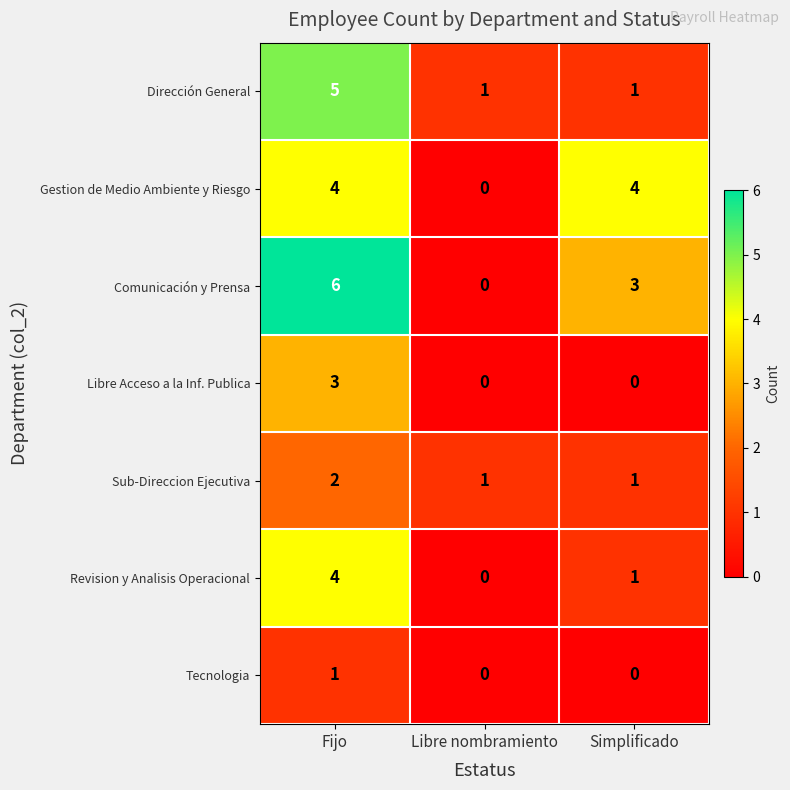

Rank the categories by Comunicación y Prensa value from highest to lowest.

Fijo, Simplificado, Libre nombramiento